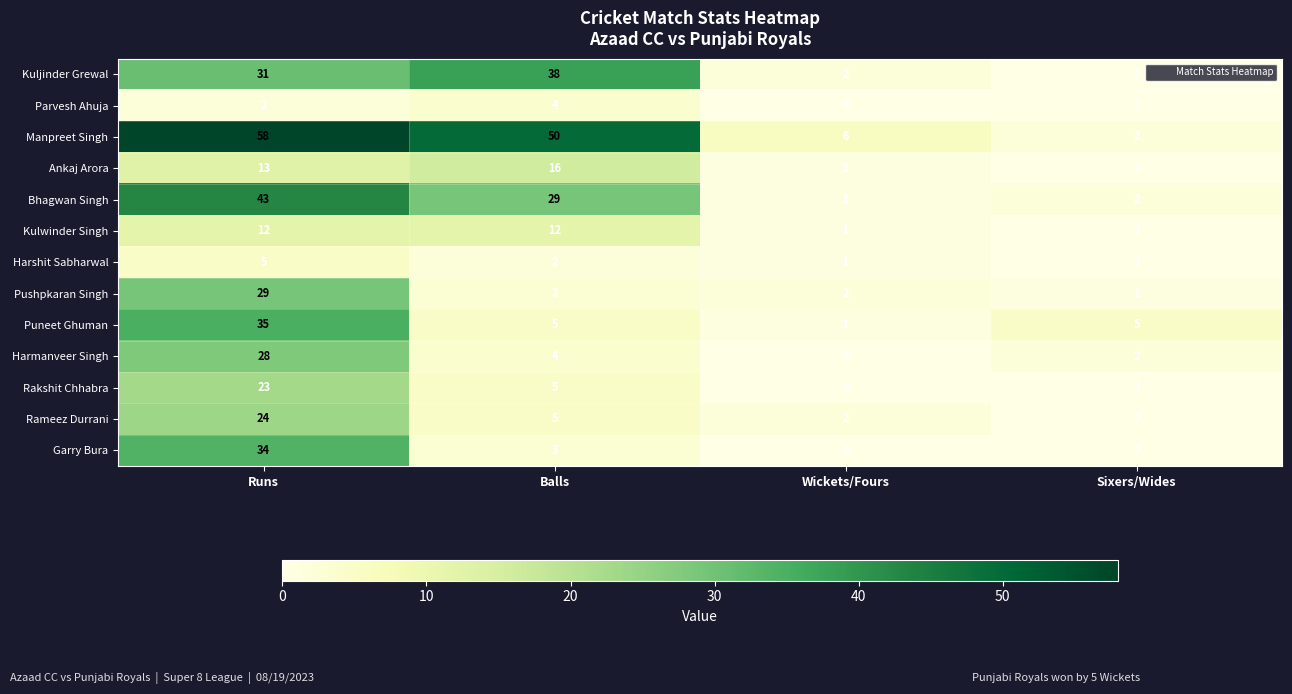

Which series has the largest total across all categories?

Manpreet Singh